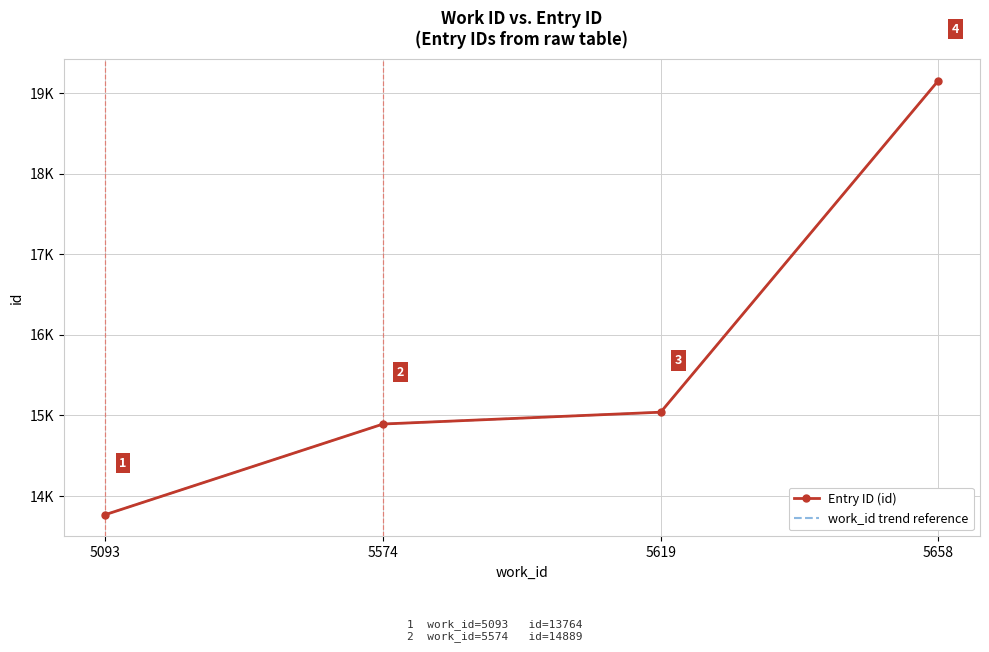

Reading left to right, transcribe all the data shown in this chart.

Entry ID (id): 5093=13764	5574=14889	5619=15036	5658=19154
work_id trend reference: 5093=13764	5574=14889	5619=15036	5658=19154